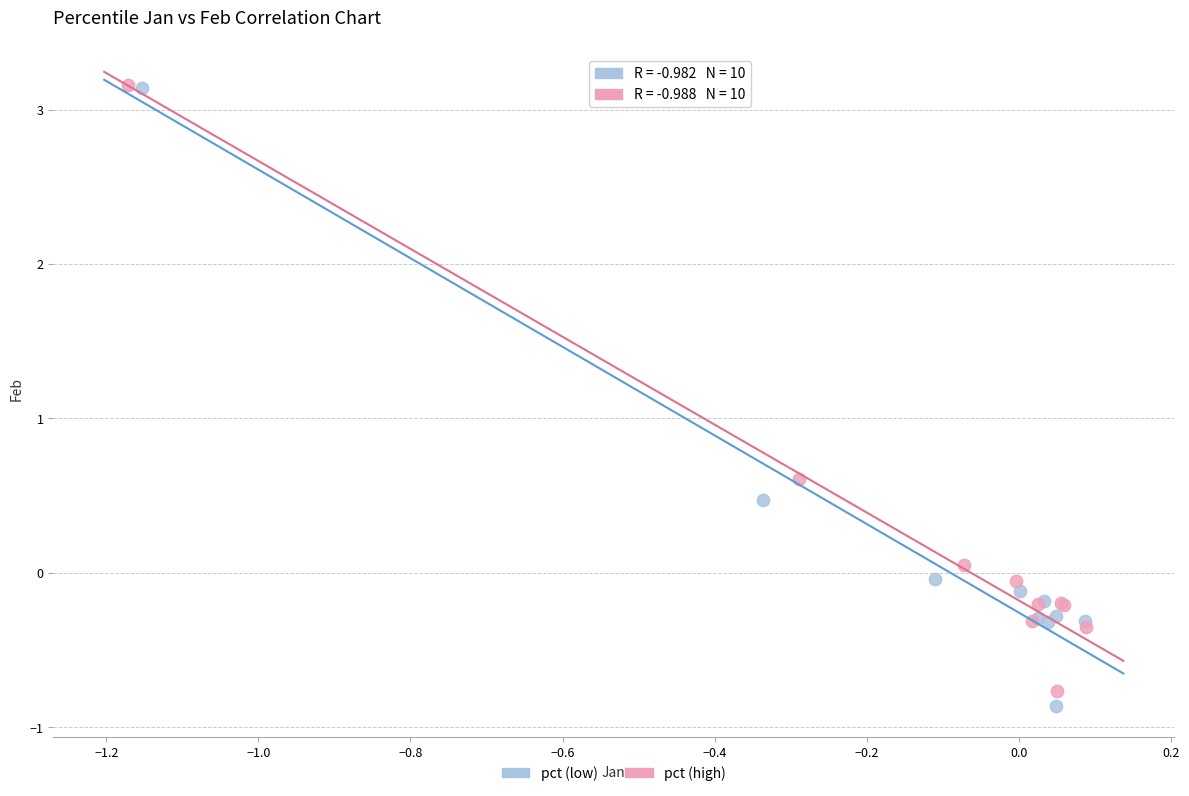

Which series has the largest Y range (max minus min)?

pct (low)